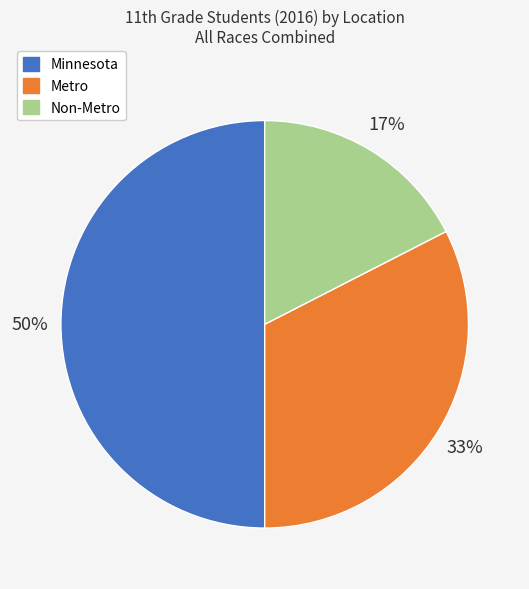

Rank the categories by value from highest to lowest.

Minnesota, Metro, Non-Metro